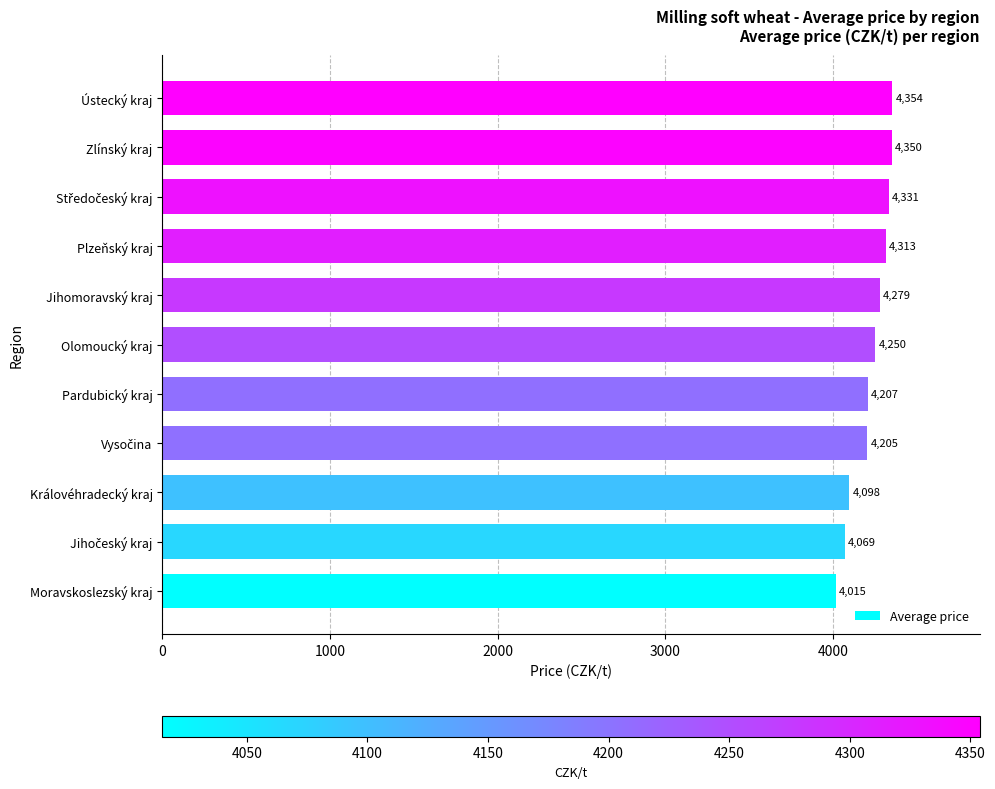

What is the average value?

4225